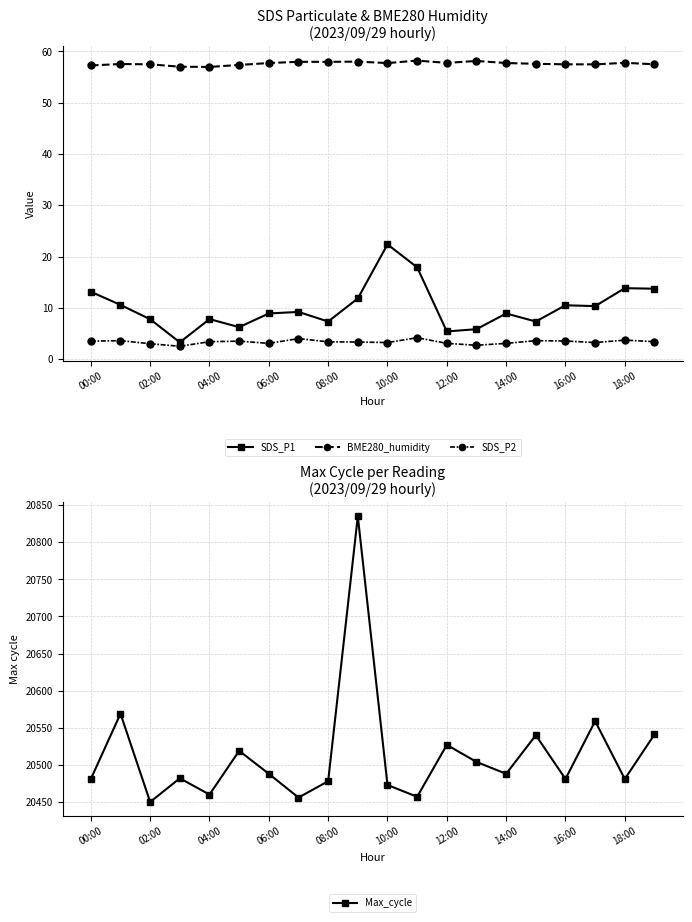

What are all the series names shown in the legend?

SDS_P1, BME280_humidity, SDS_P2, Max_cycle